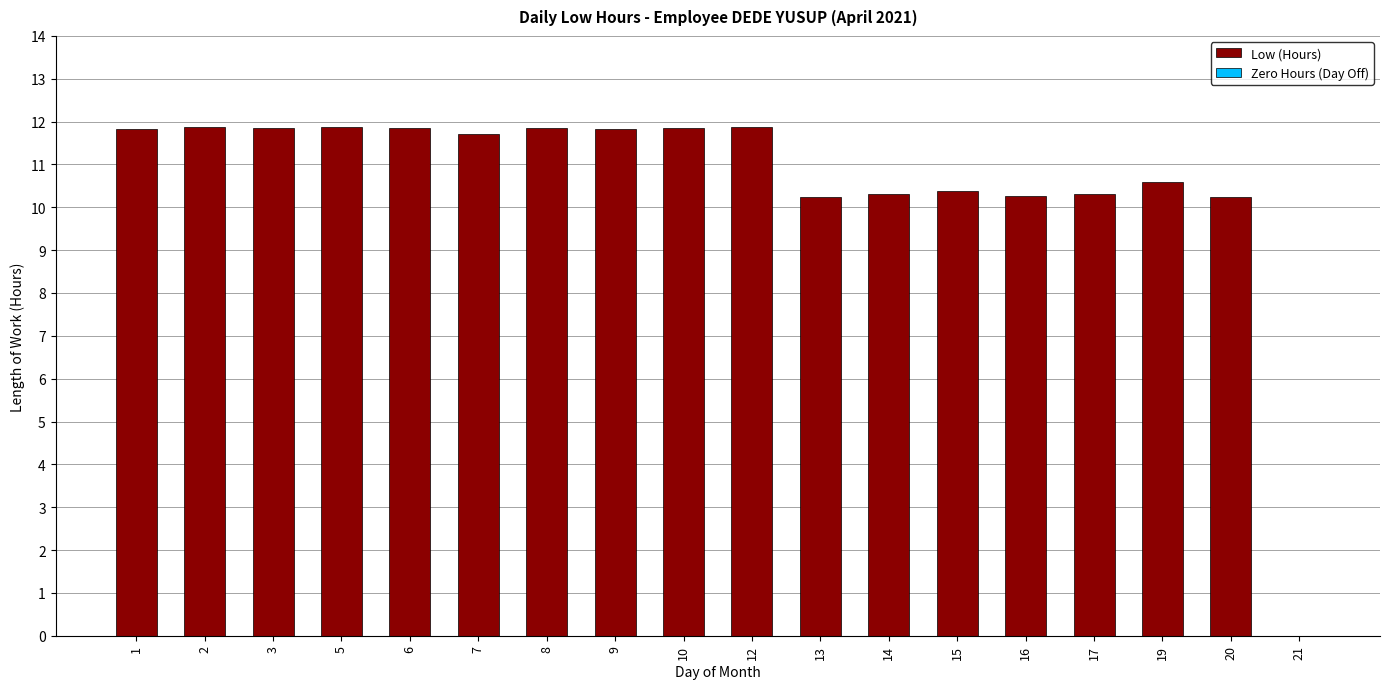

What is the ratio of the value at 20 to the value at 7?

0.9